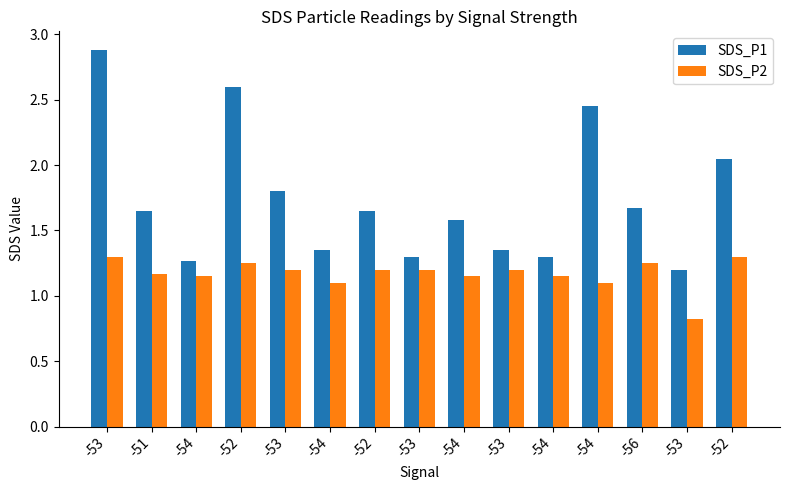

Which label corresponds to the smallest value in the chart?

-53